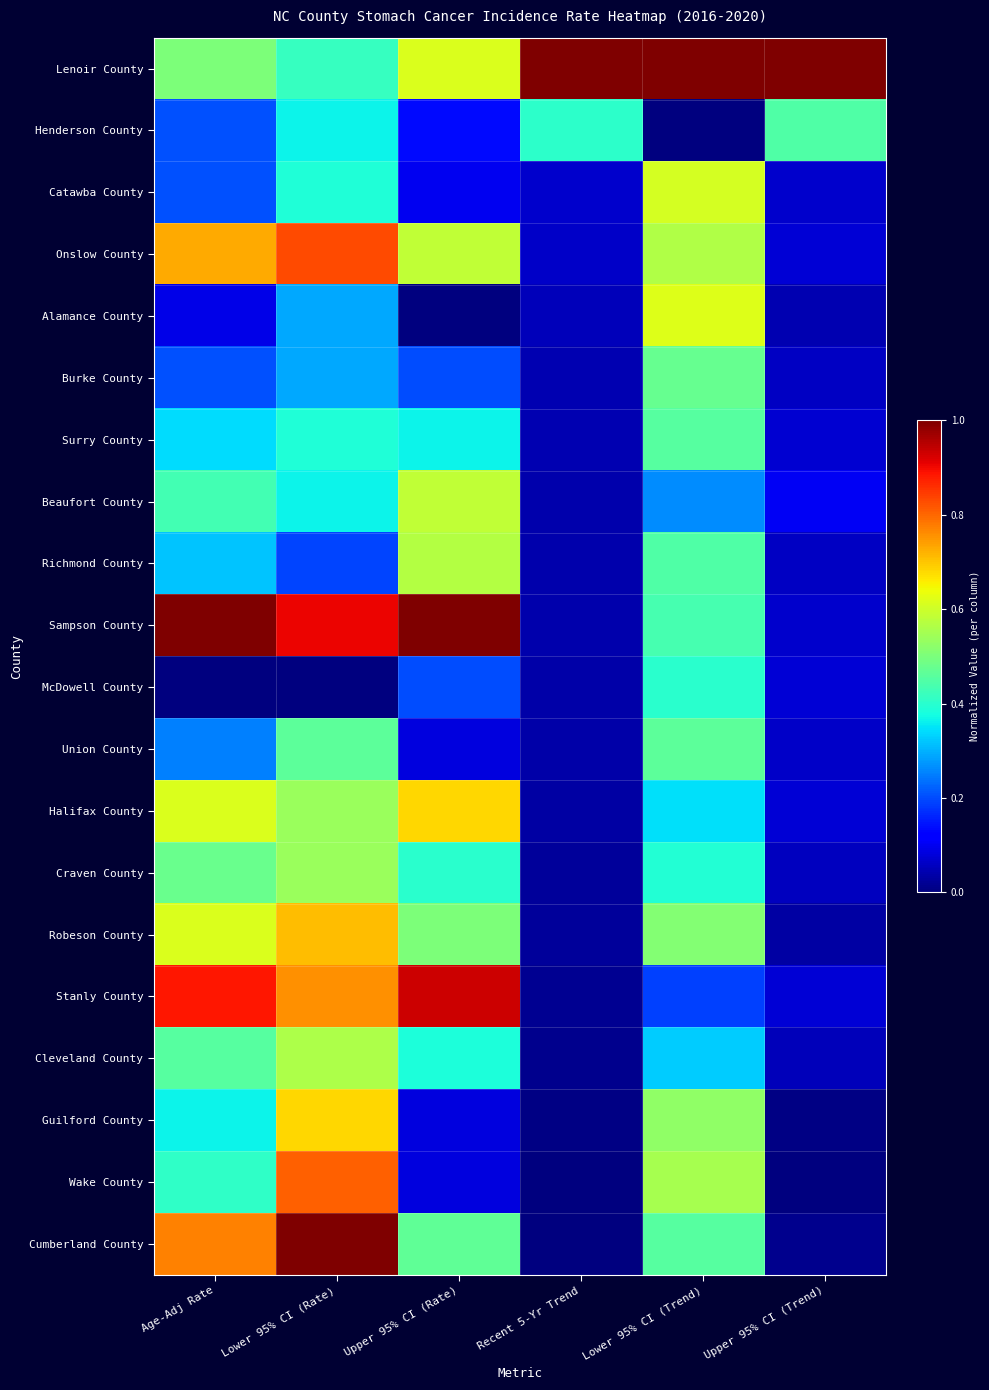

At which category does the chart reach its minimum across all series?

Lower 95% CI (Trend)